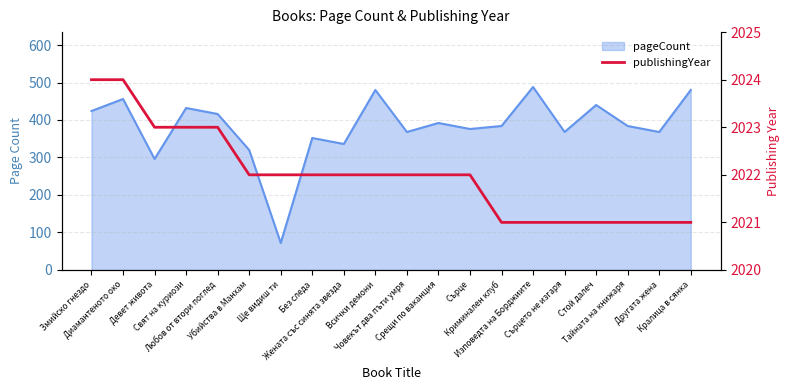

What is the sum of all values?

40440